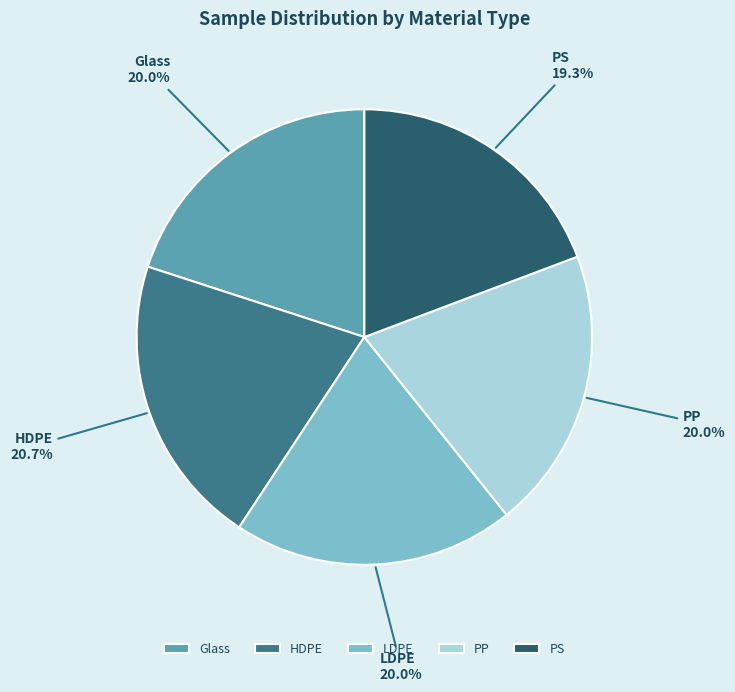

Is there a majority slice in this chart?

No